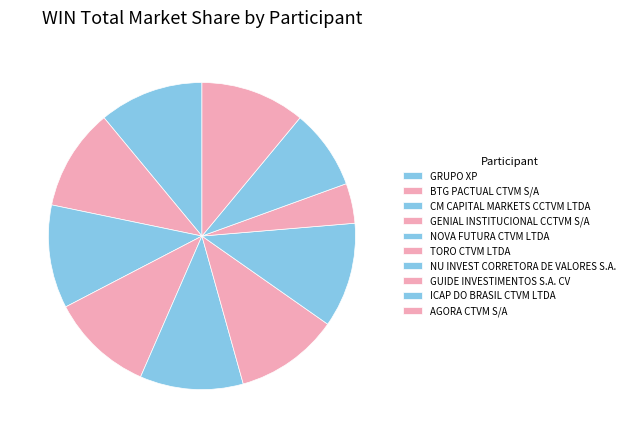

Rank the categories by value from lowest to highest.

GUIDE INVESTIMENTOS S.A. CV, ICAP DO BRASIL CTVM LTDA, BTG PACTUAL CTVM S/A, GENIAL INSTITUCIONAL CCTVM S/A, NOVA FUTURA CTVM LTDA, CM CAPITAL MARKETS CCTVM LTDA, TORO CTVM LTDA, GRUPO XP, AGORA CTVM S/A, NU INVEST CORRETORA DE VALORES S.A.